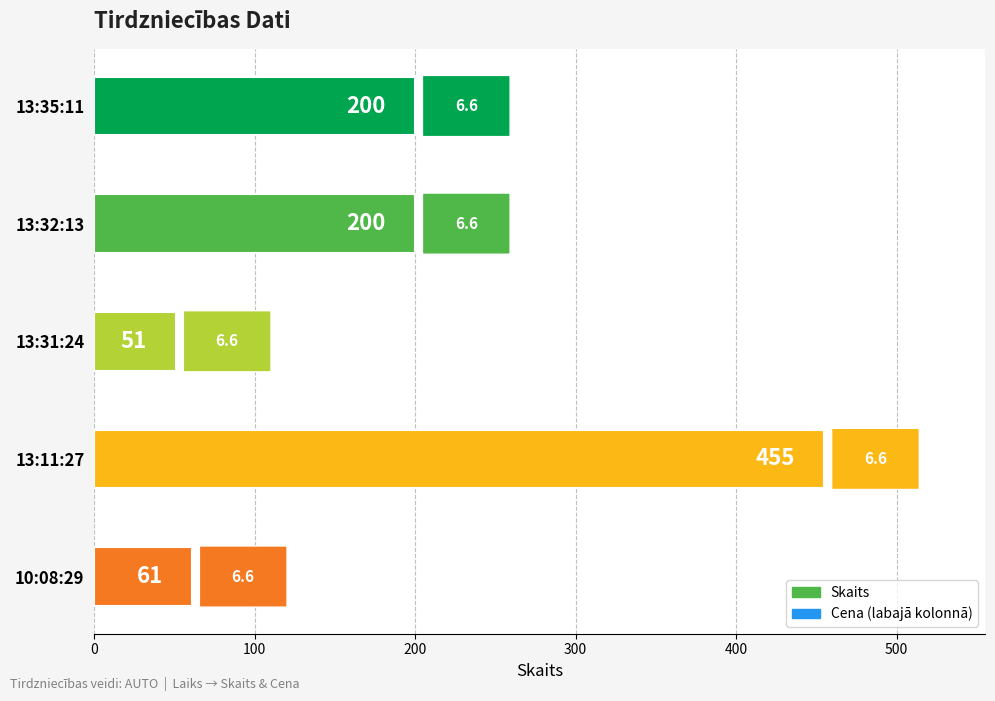

What is the difference between the maximum and minimum values?

404